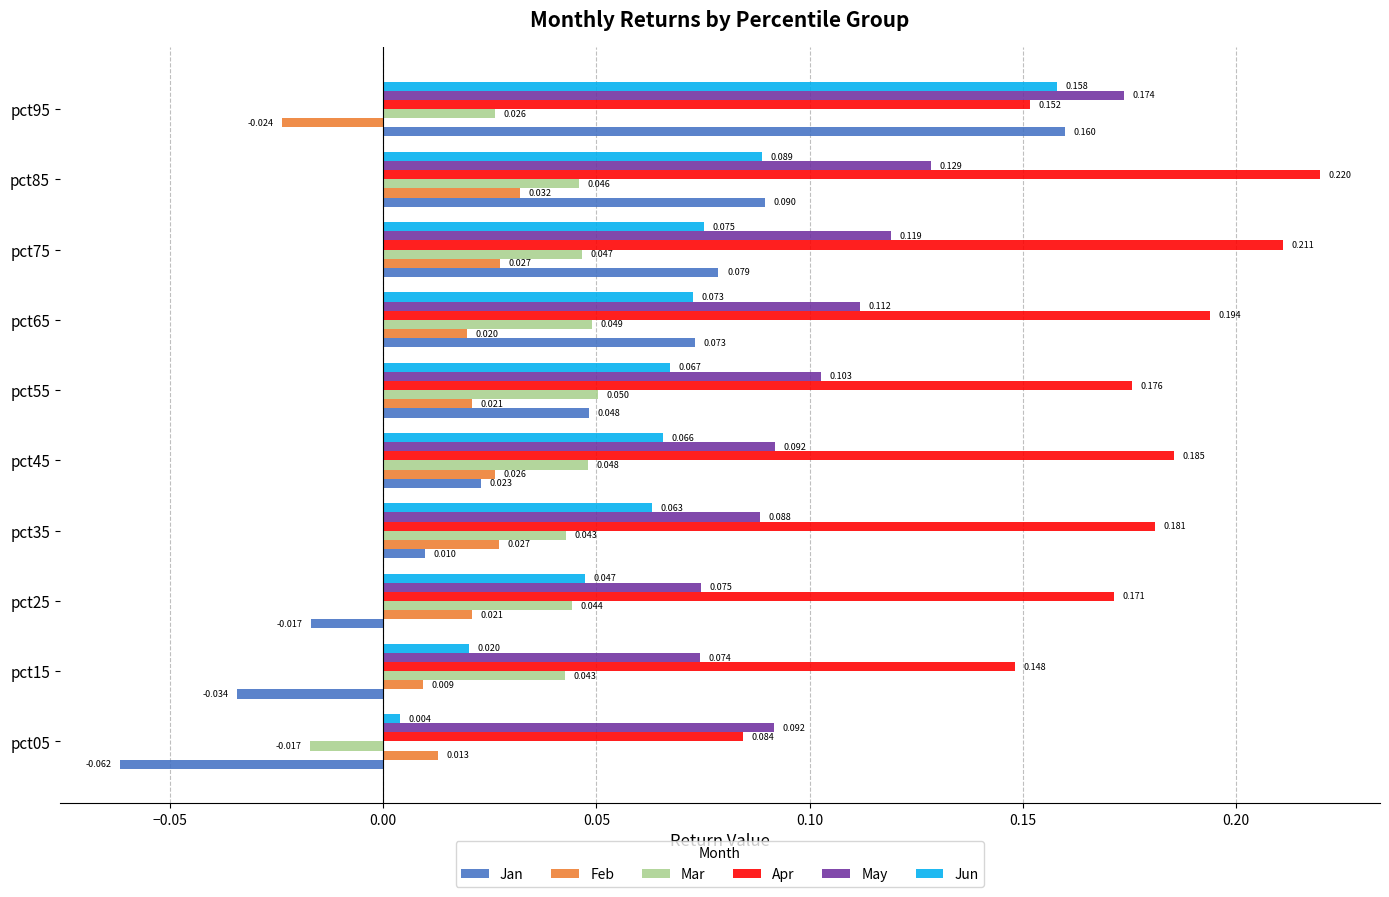

At pct25, list the series in order from largest to smallest.

Apr, May, Jun, Mar, Feb, Jan